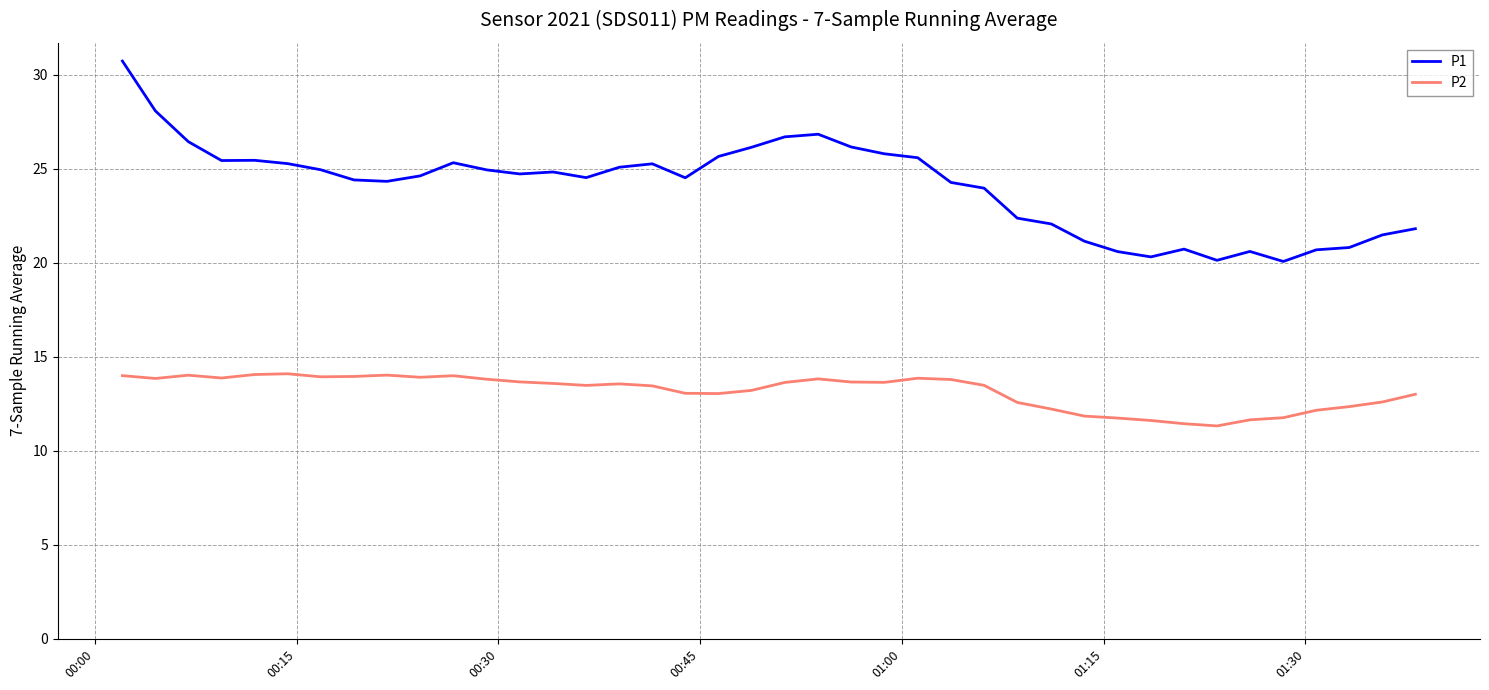

In P2, how many points are higher than both neighbors (excluding endpoints)?

7